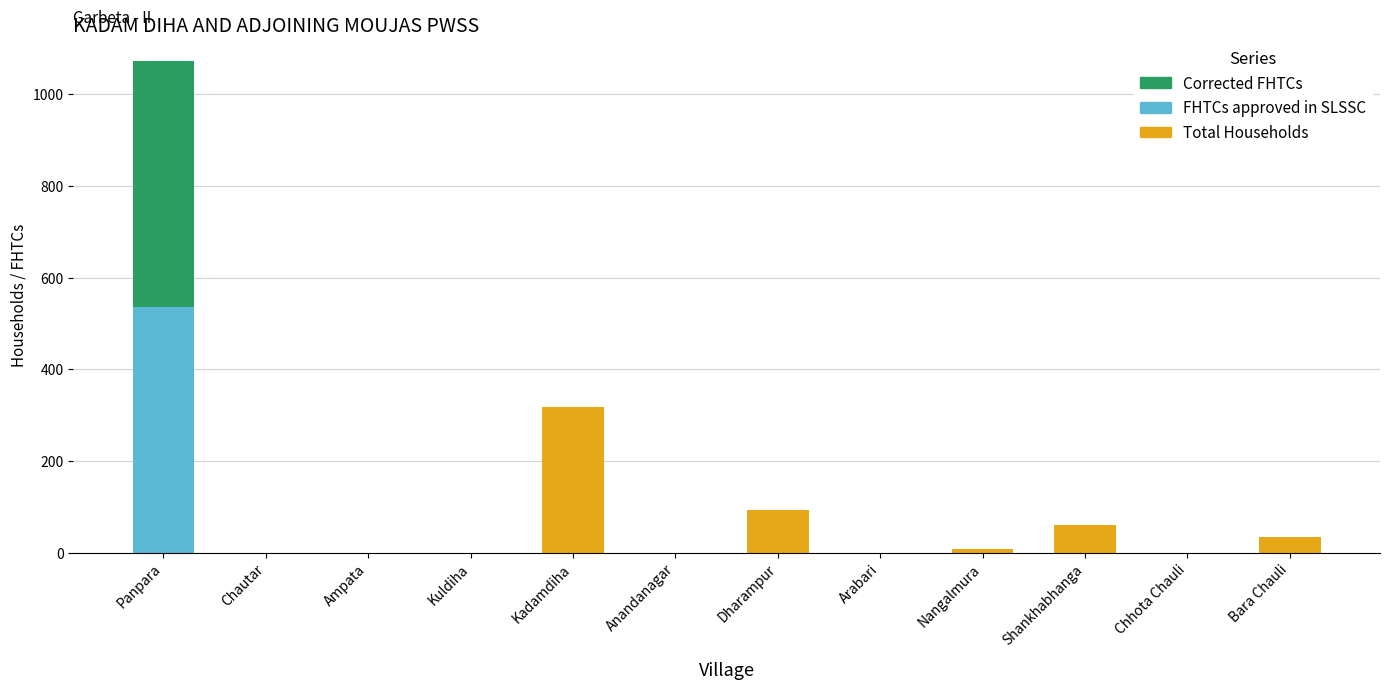

At which category is the sum across all series the highest?

Panpara